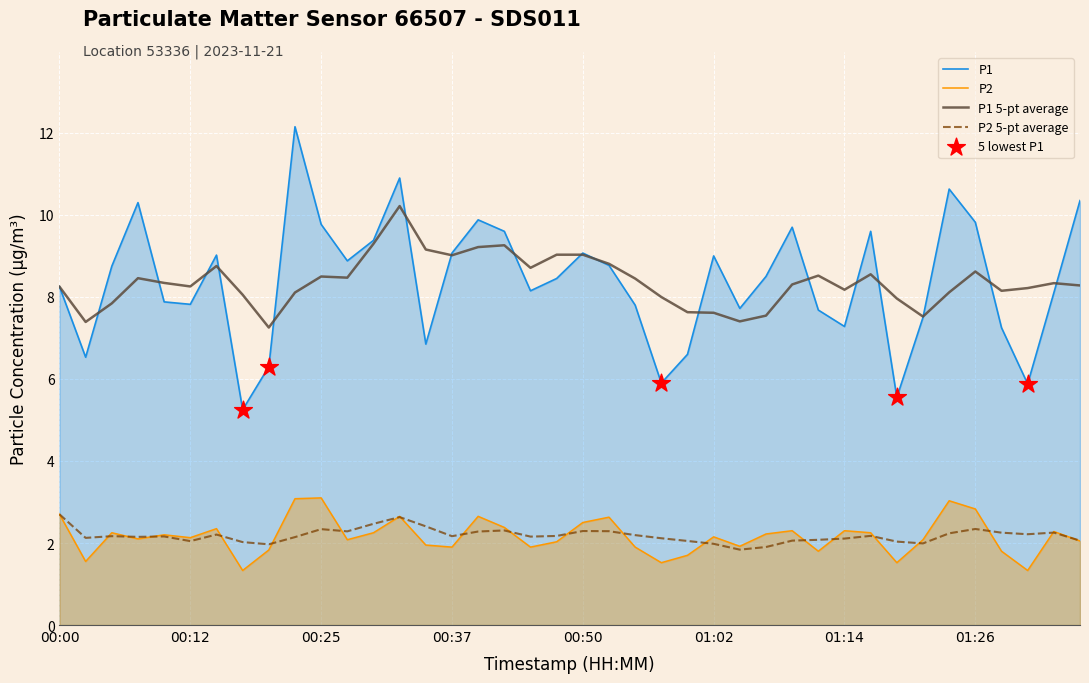

Which series contains the highest Y value?

P1